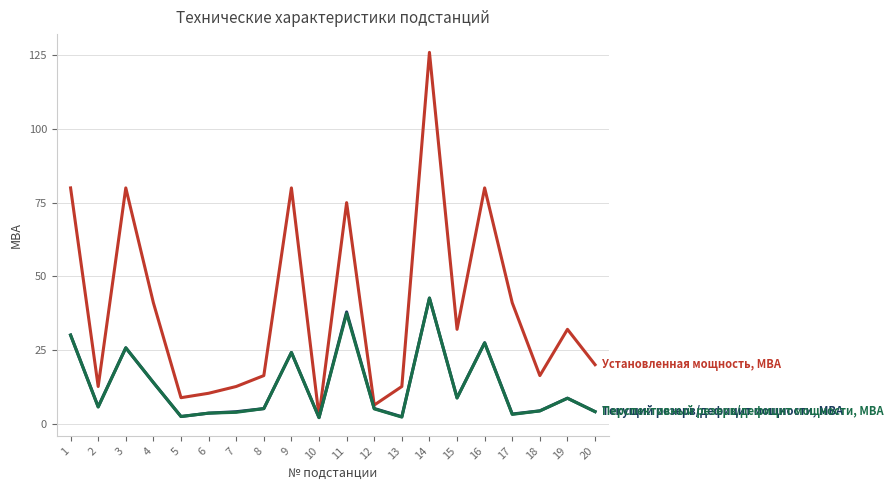

How many categories are shown in the chart?

20